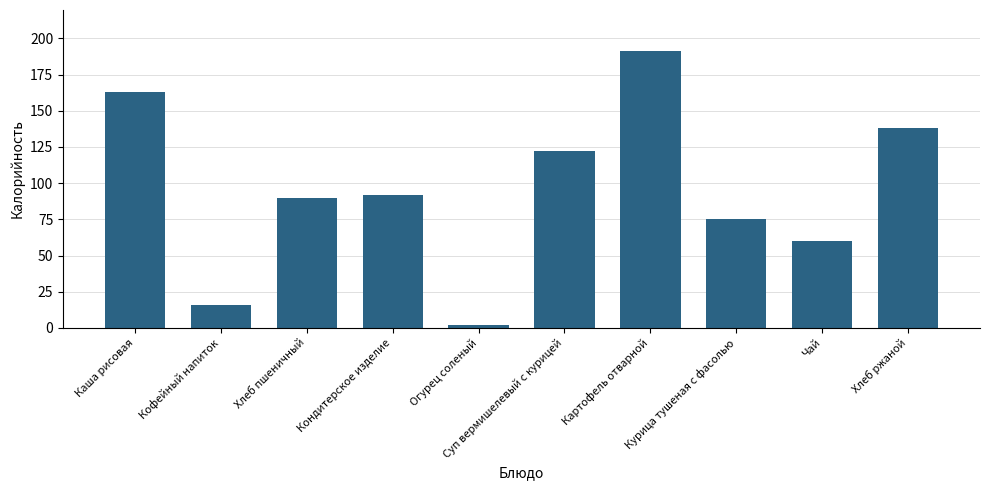

Rank the categories by value from lowest to highest.

Огурец соленый, Кофейный напиток, Чай, Курица тушеная с фасолью, Хлеб пшеничный, Кондитерское изделие, Суп вермишелевый с курицей, Хлеб ржаной, Каша рисовая, Картофель отварной